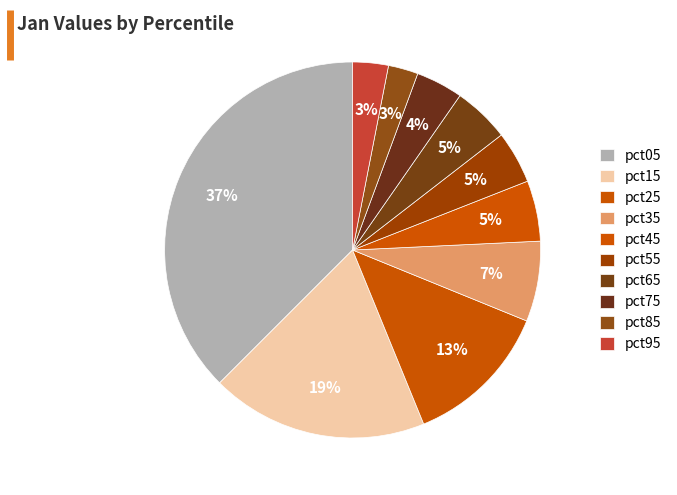

Rank the categories by value from highest to lowest.

pct05, pct15, pct25, pct35, pct45, pct65, pct55, pct75, pct95, pct85